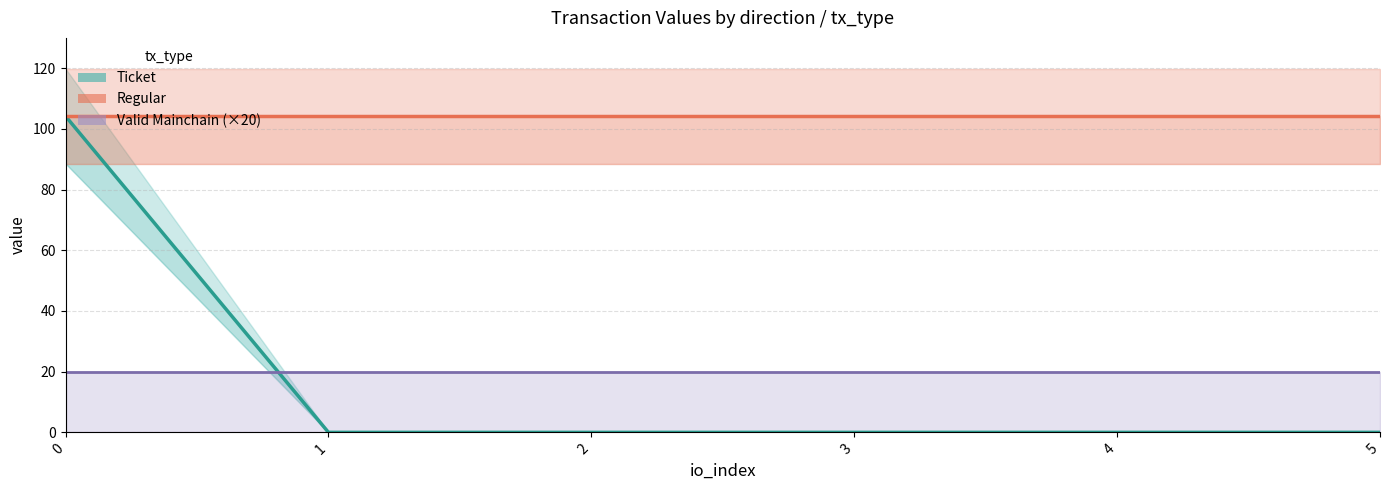

What is the total value across all series at 1?

124.2